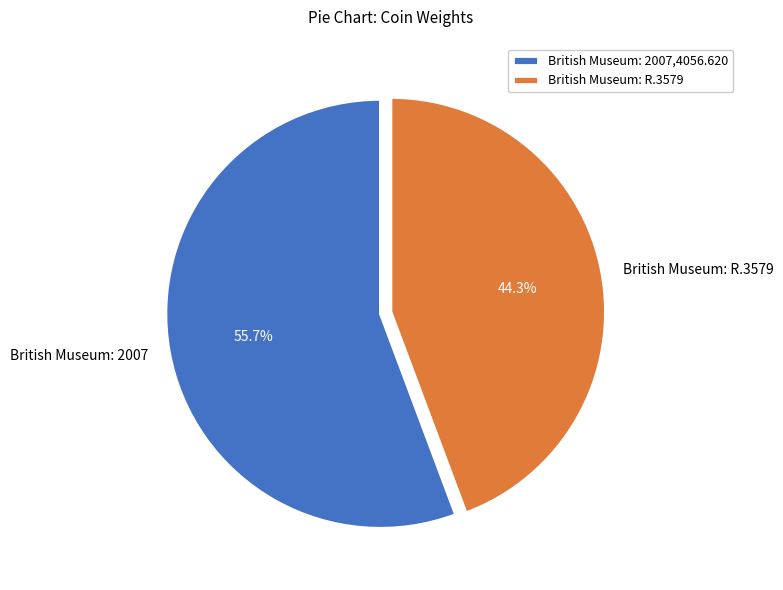

Does British Museum: R.3579 account for over 50% of the chart?

No